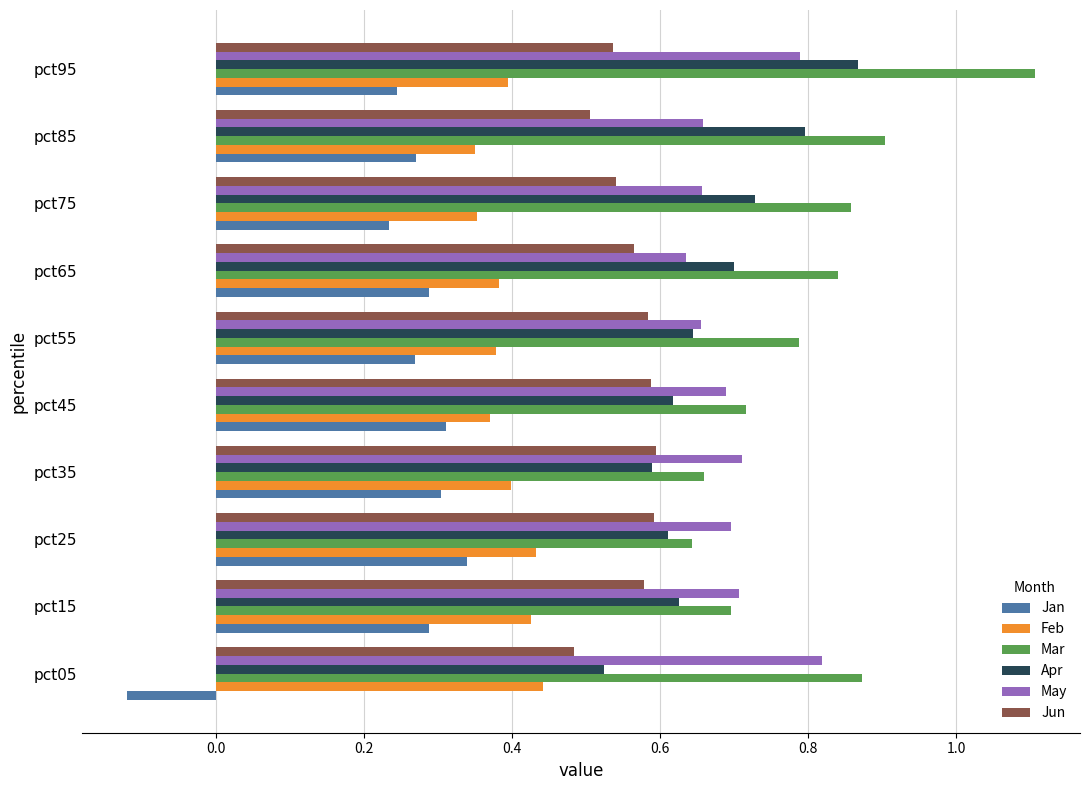

Which category has the lowest value across all series?

pct05